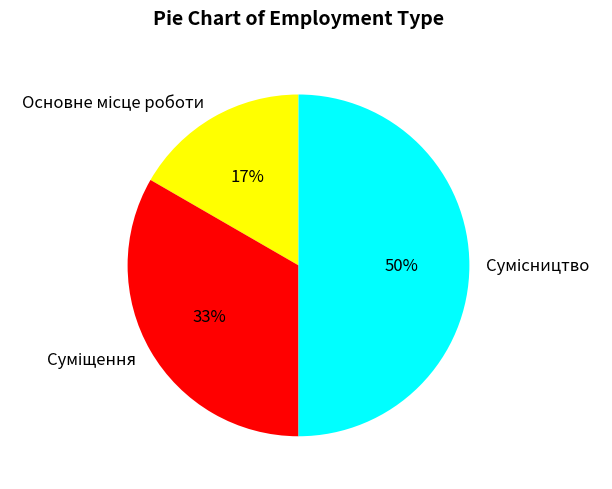

To the nearest percent, what is the difference between the largest and smallest slice percentages?

33%